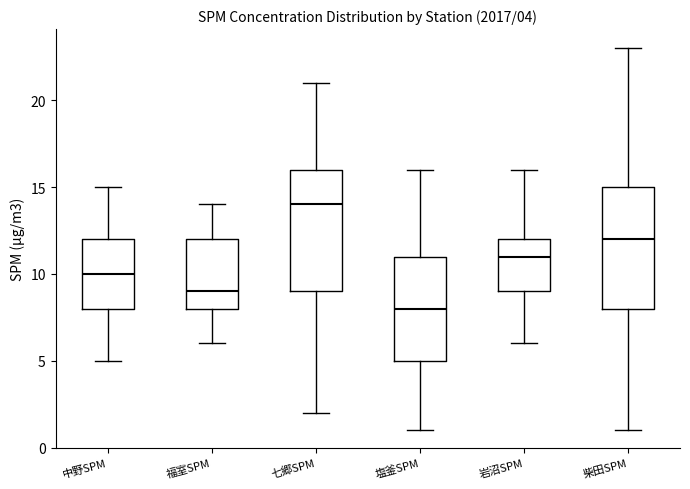

Which box's median line is the highest?

七郷SPM